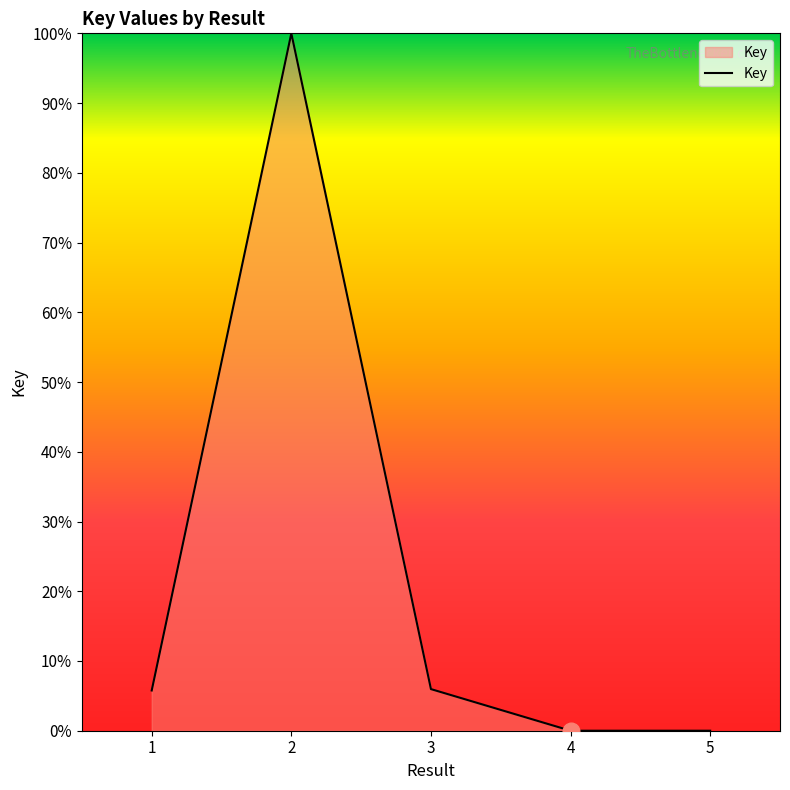

How many interior local peaks (higher than both neighbors) does the data have?

1